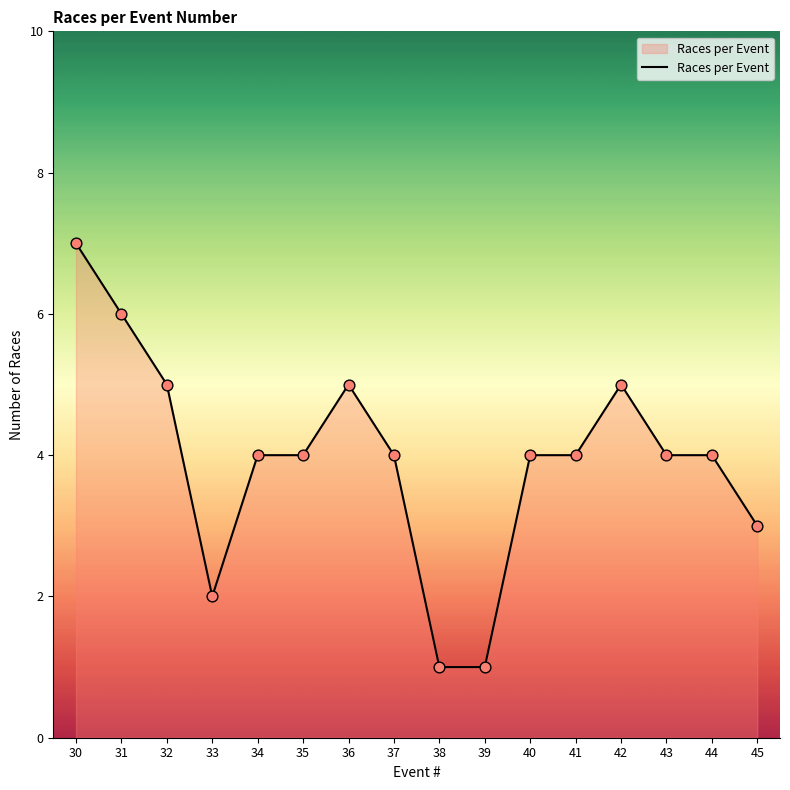

Between 33 and 40, which is larger?

40